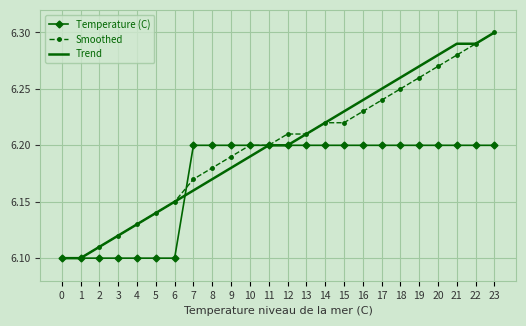

True or false: Temperature (C) has a value of 6.1 at 5.

True